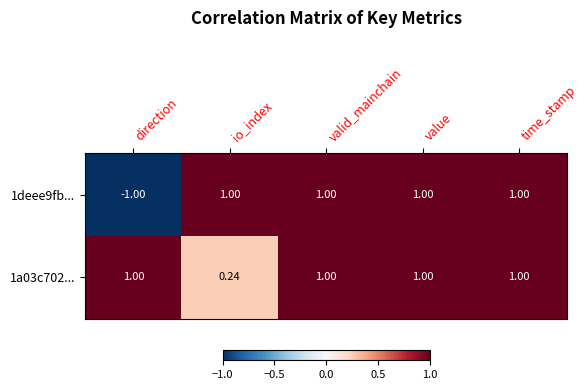

Which label corresponds to the smallest value in the chart?

direction